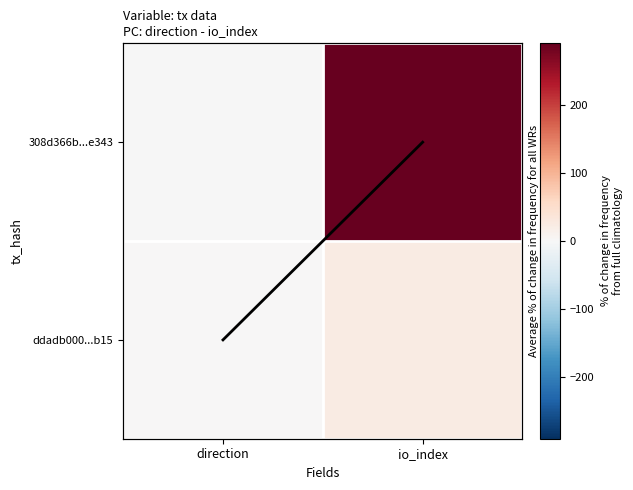

The 308d366b...e343 series shows -2 at direction. True or false?

False